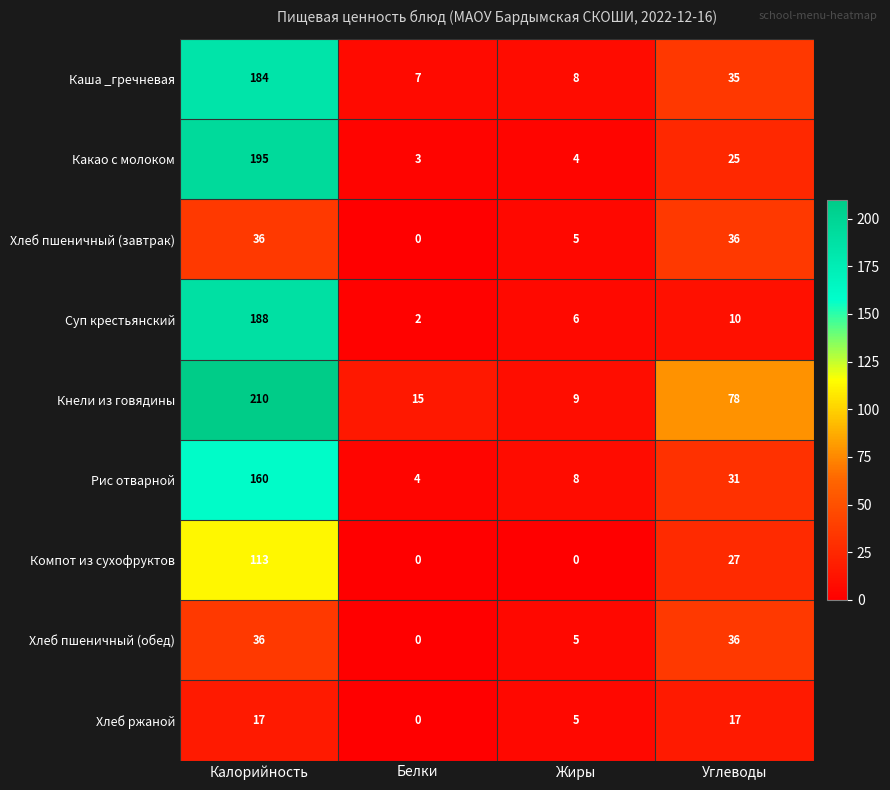

How many data points does each series have?

4